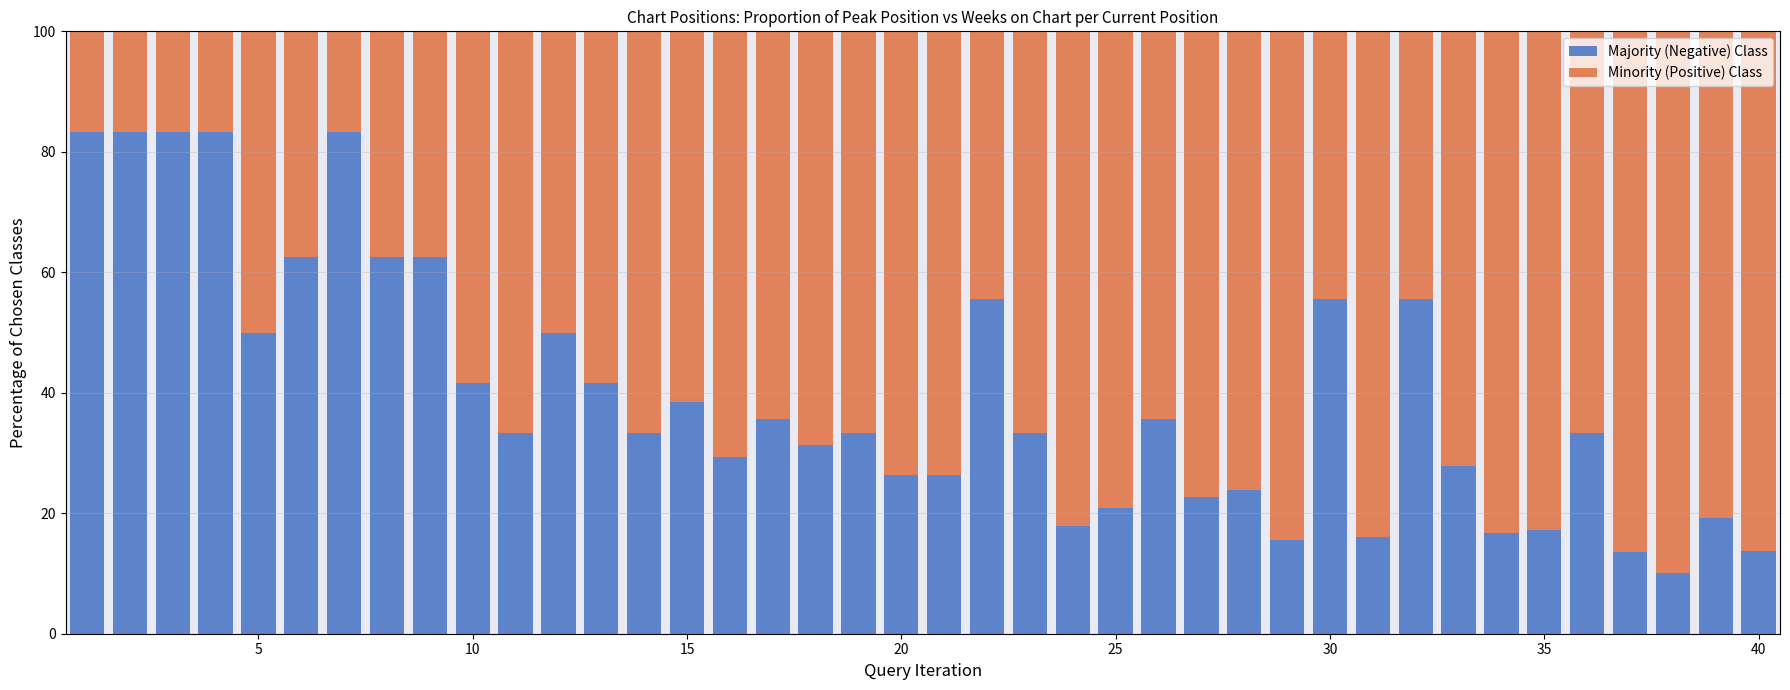

What is the lowest value of the Majority (Negative) Class series?

10.0